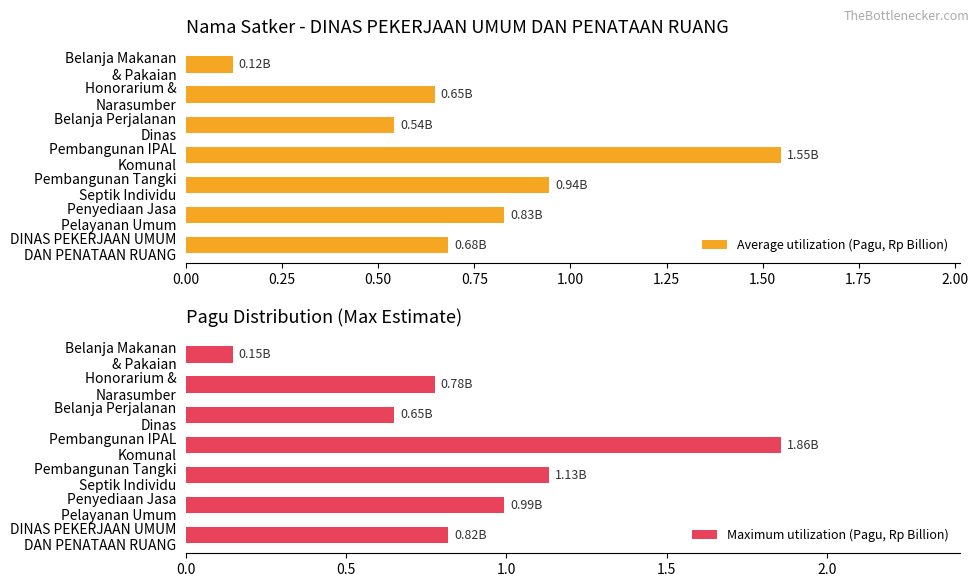

What is the sum of all Average utilization (Pagu, Rp Billion) values?

5.3